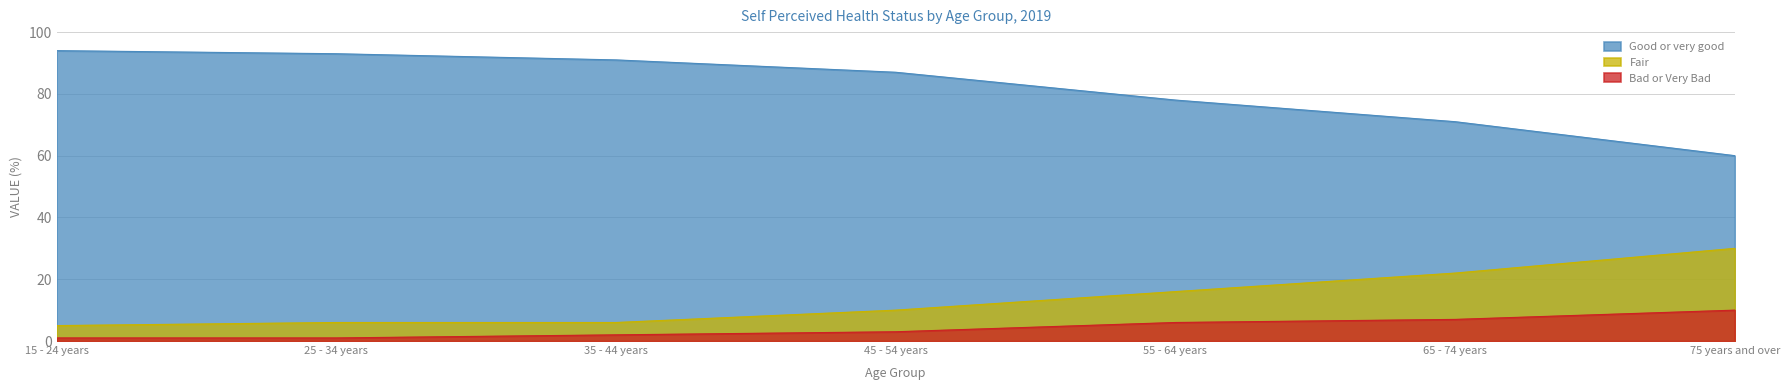

Which series has the widest spread of values?

Good or very good